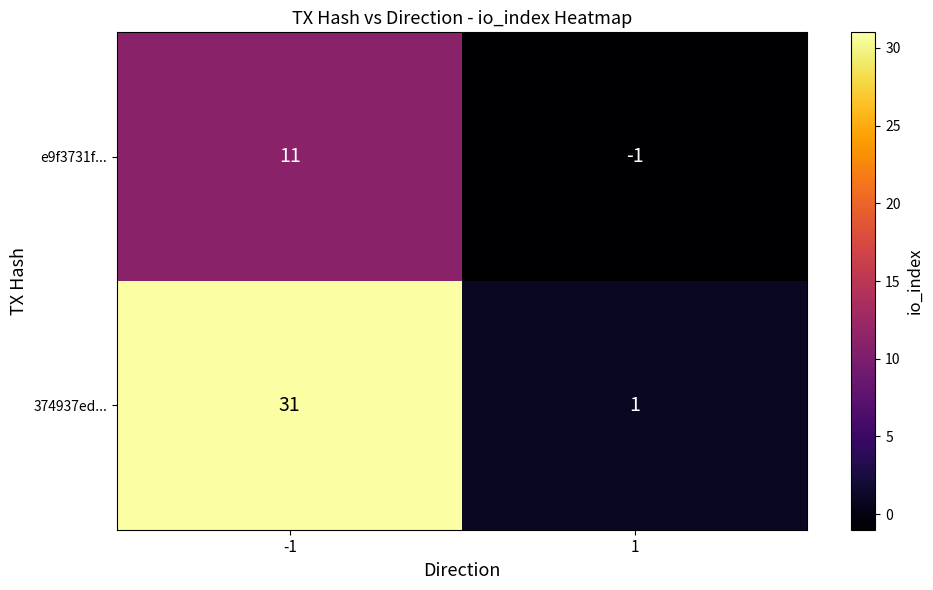

Is it true that e9f3731f... equals -1 at 1?

True